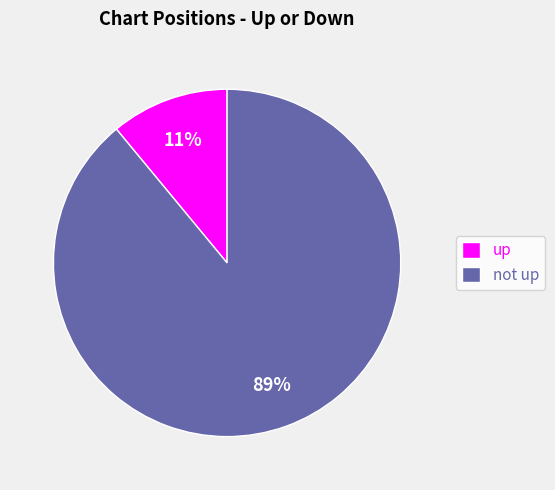

Approximately how many times larger is the value at not up compared to up?

8.1